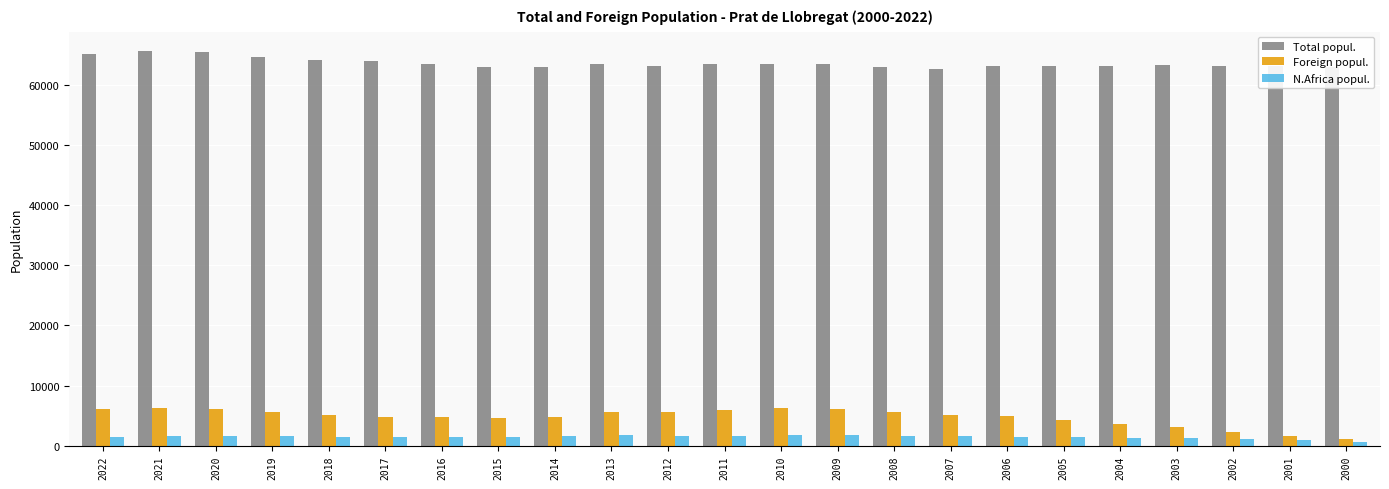

Which series has the largest total across all categories?

Total popul.